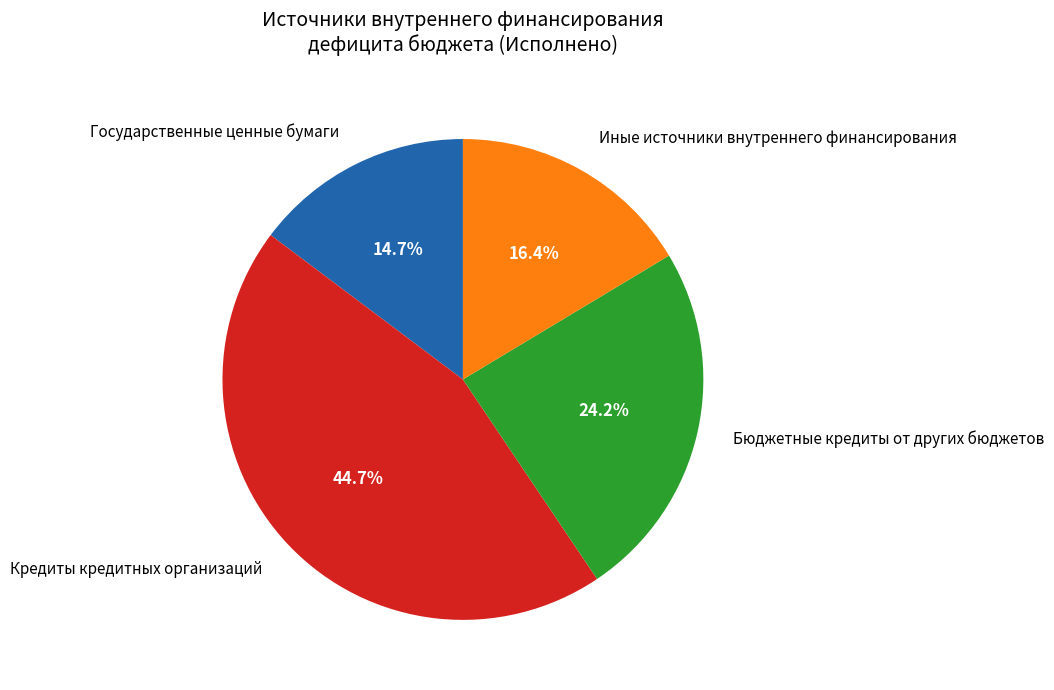

Rank the categories by value from highest to lowest.

Кредиты кредитных организаций, Бюджетные кредиты от других бюджетов, Иные источники внутреннего финансирования, Государственные ценные бумаги